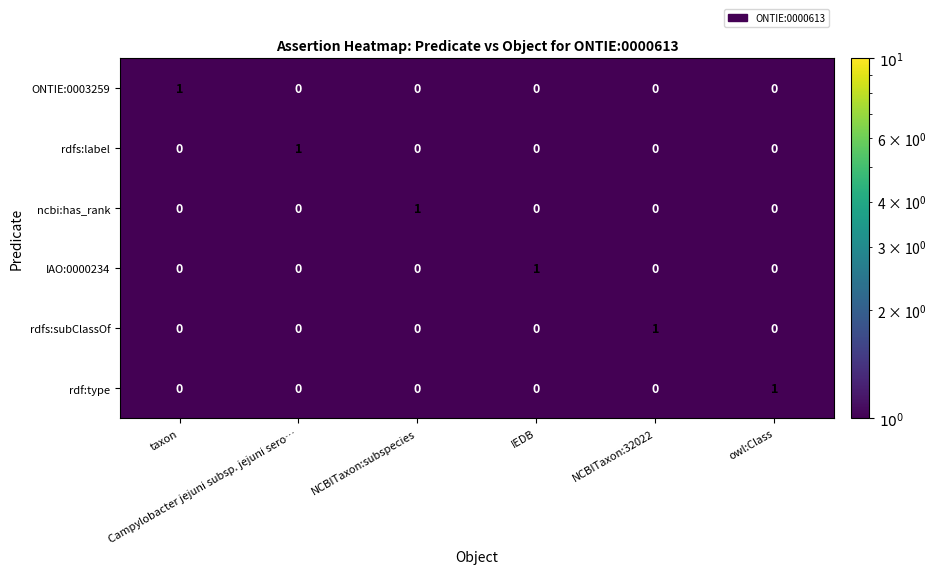

How many ncbi:has_rank values are between 0 and 1?

6